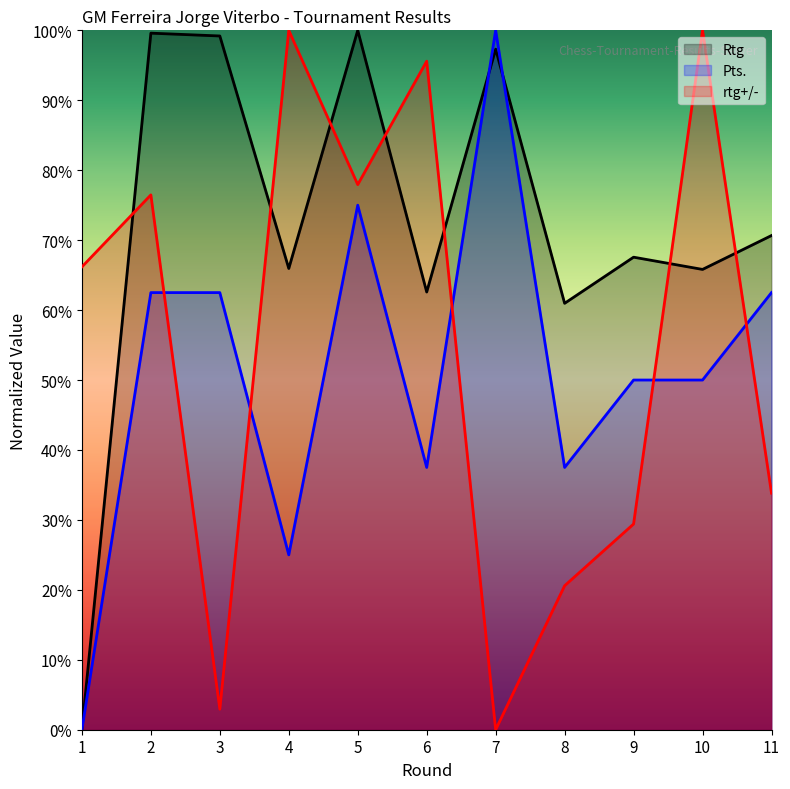

What is the difference between the maximum and minimum values in the Rtg series?

100.0